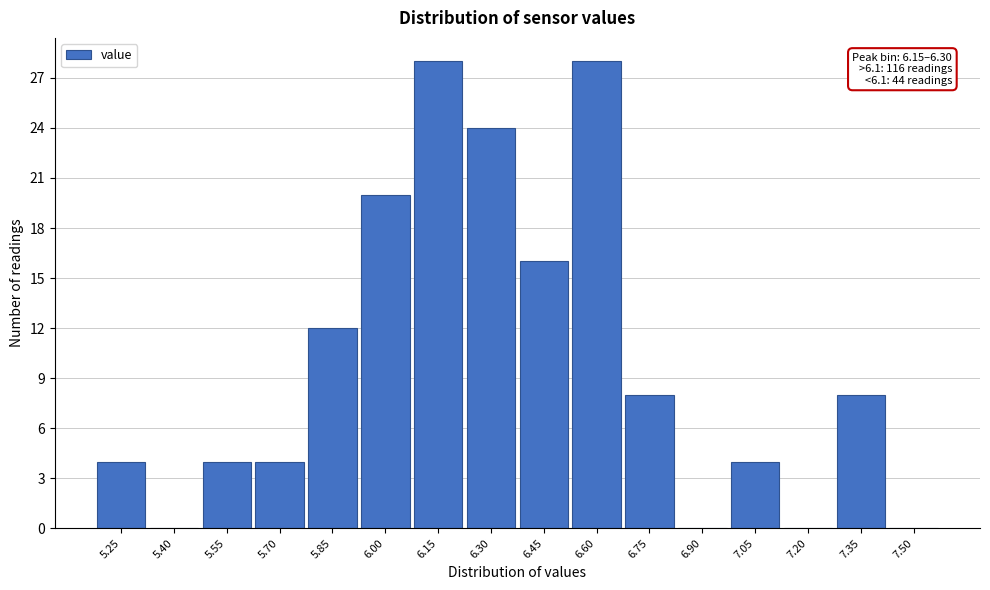

Reading left to right, list all the values displayed in this chart.

5.25=4	5.40=0	5.55=4	5.70=4	5.85=12	6.00=20	6.15=28	6.30=24	6.45=16	6.60=28	6.75=8	6.90=0	7.05=4	7.20=0	7.35=8	7.50=0